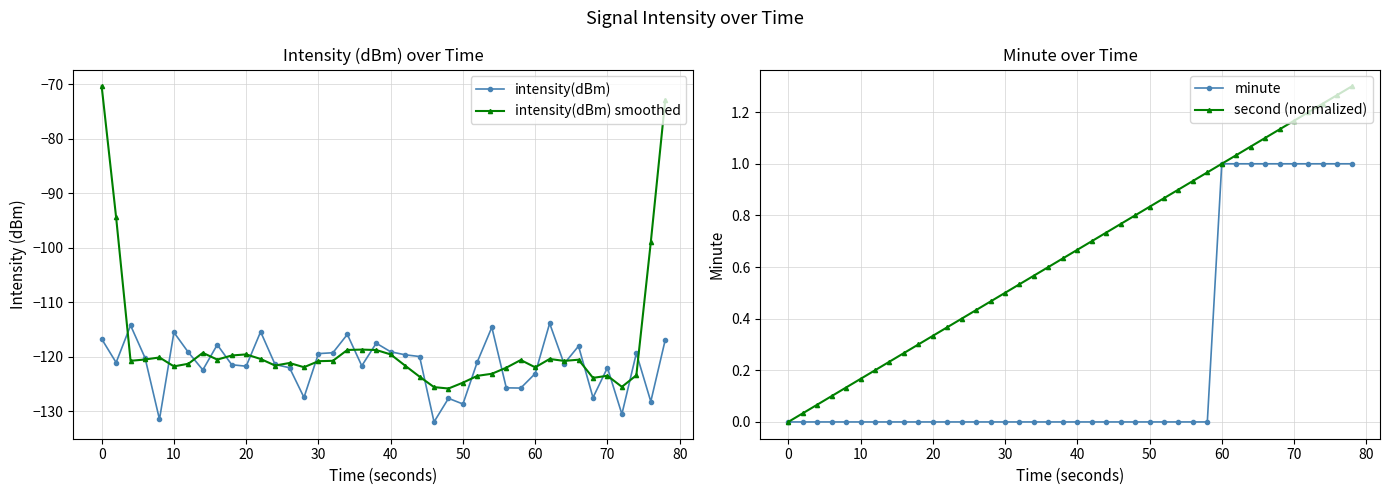

How many lines are shown in the chart?

4